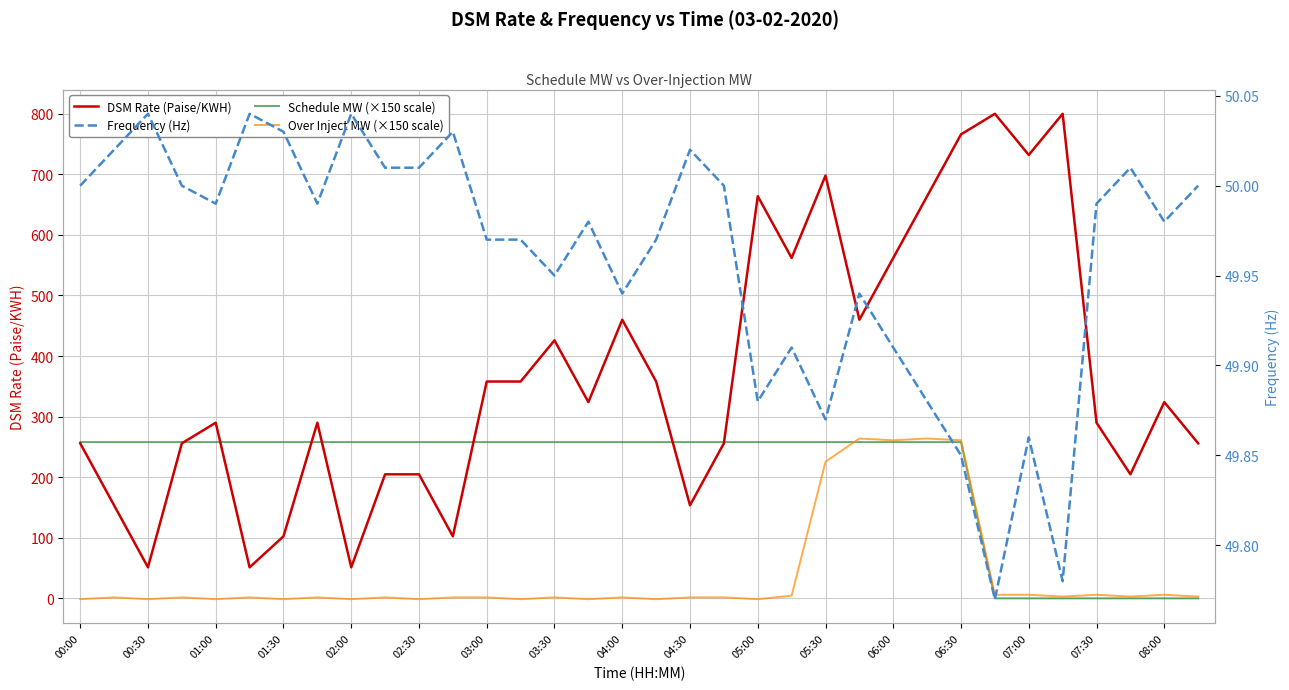

How many lines are shown in the chart?

4